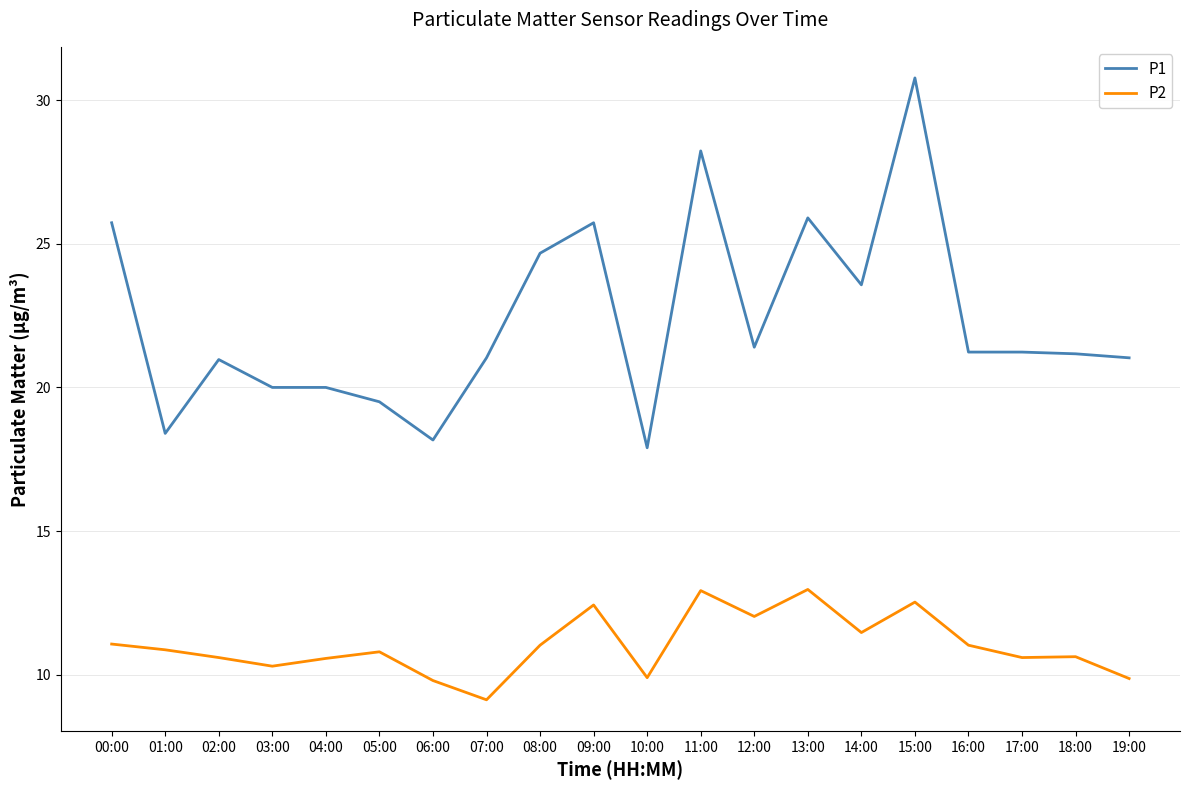

What is the maximum value shown in the chart?

30.8